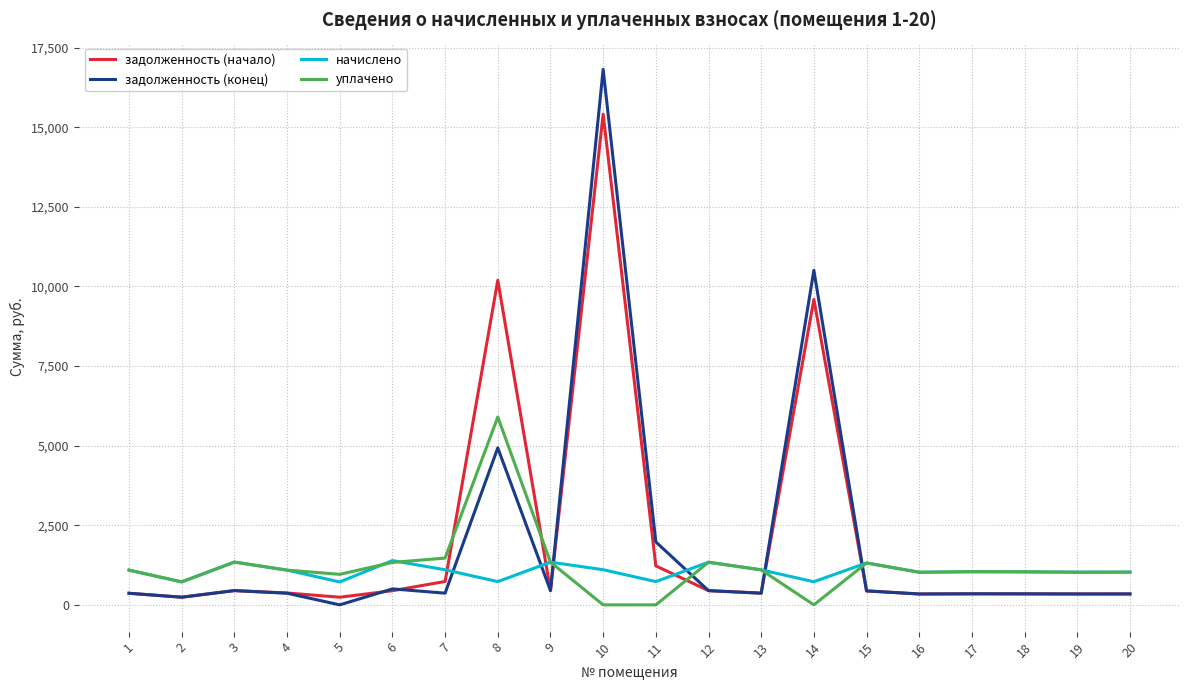

Is the value of начислено at 7 greater than the value of задолженность (начало) at 6?

Yes